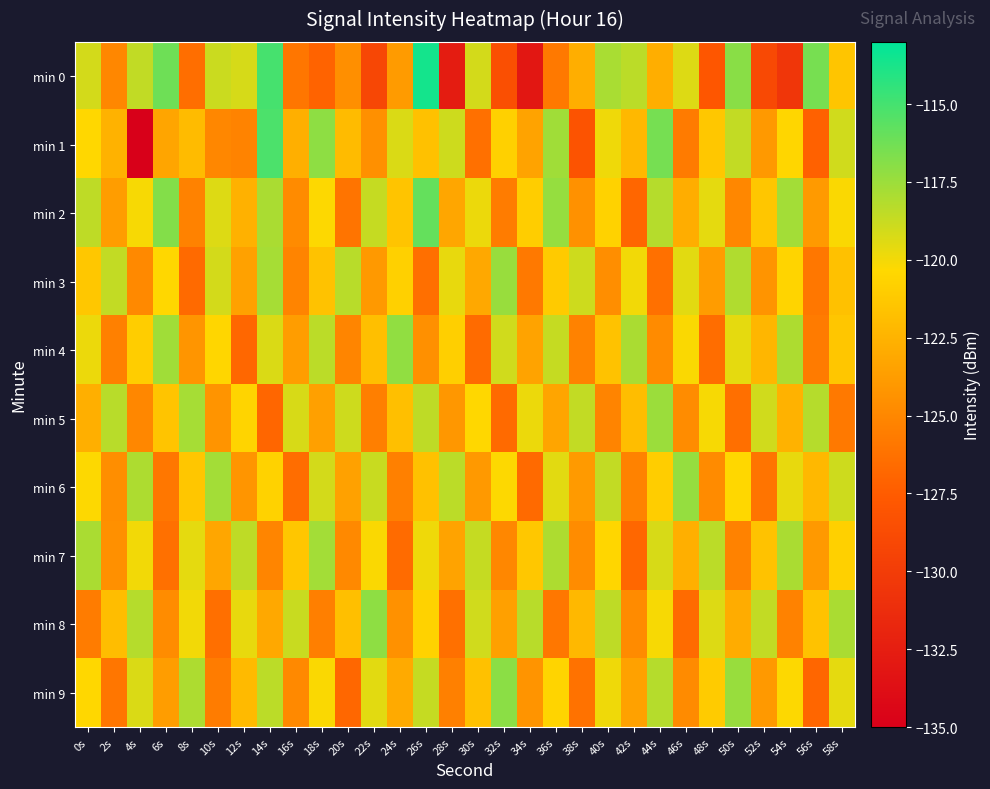

What is the minimum value shown in the chart?

-135.3